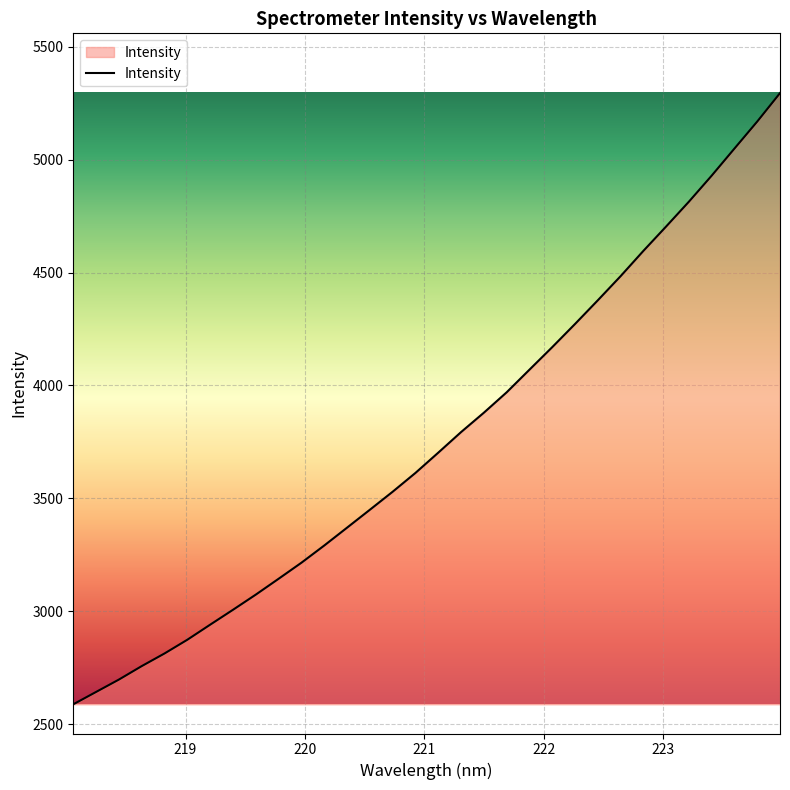

What is the difference between the maximum and minimum values?

2707.9